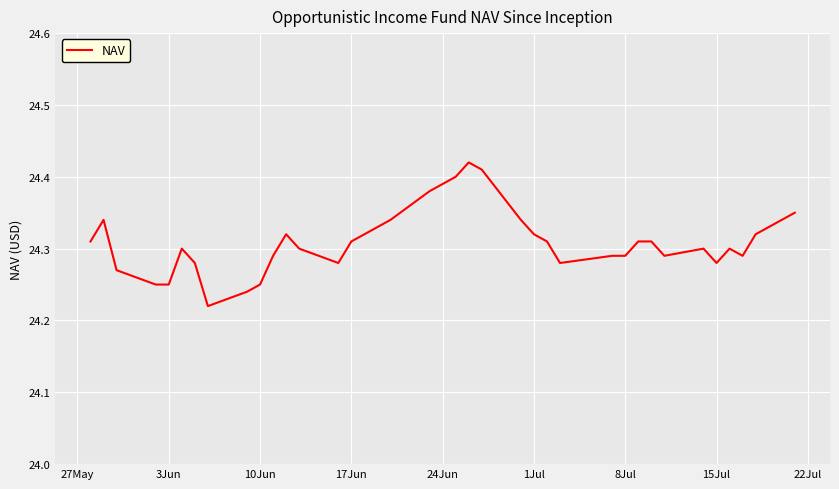

What is the difference between the second highest and second lowest values?

0.2